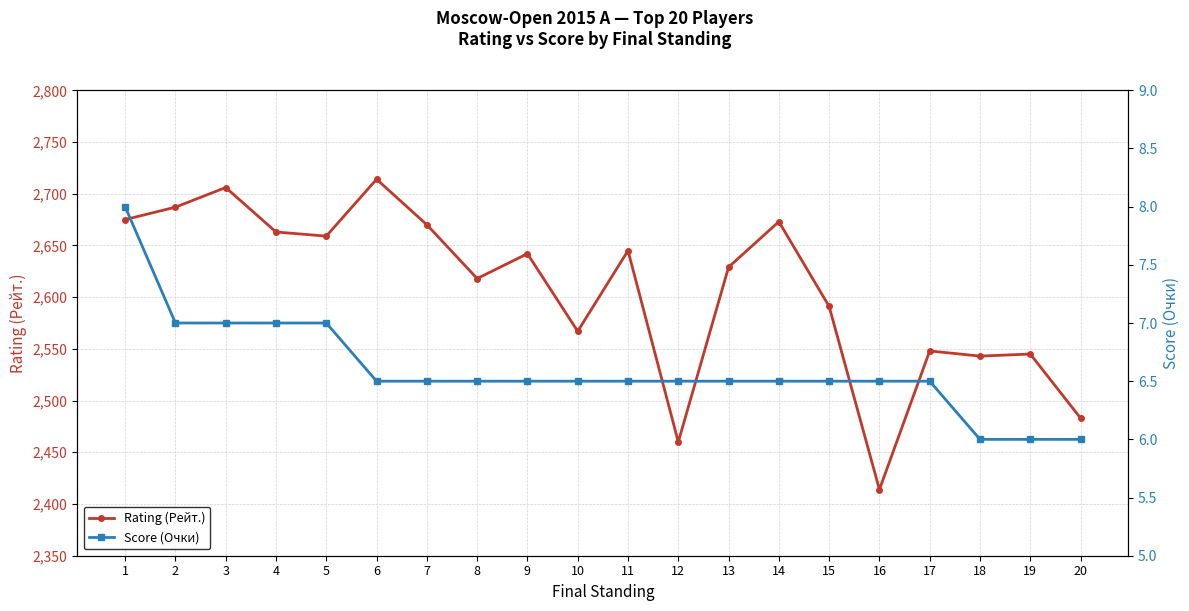

At which category is the sum across all series the highest?

6